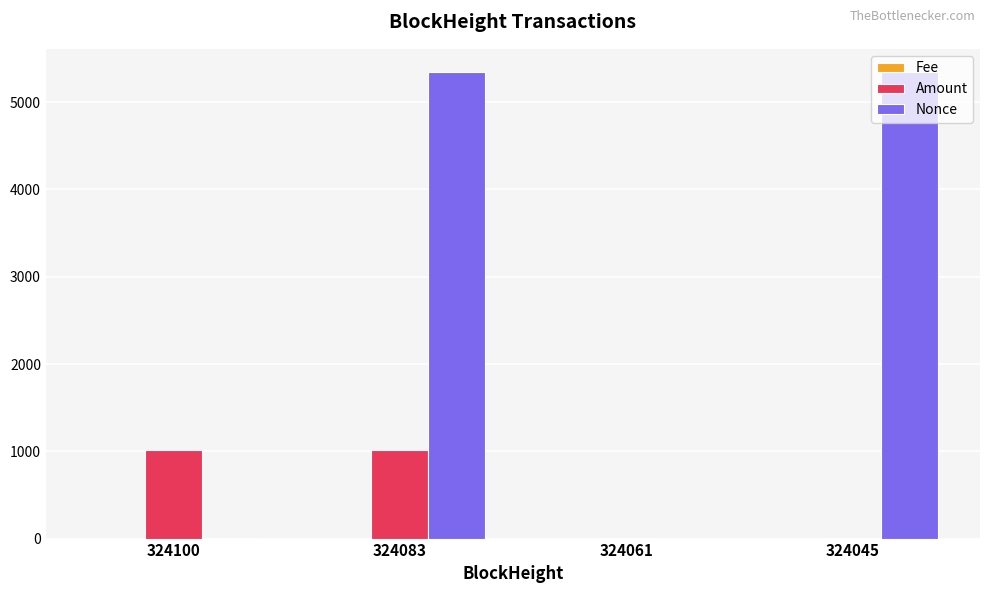

Are the bars grouped side by side (vs. stacked)?

Yes